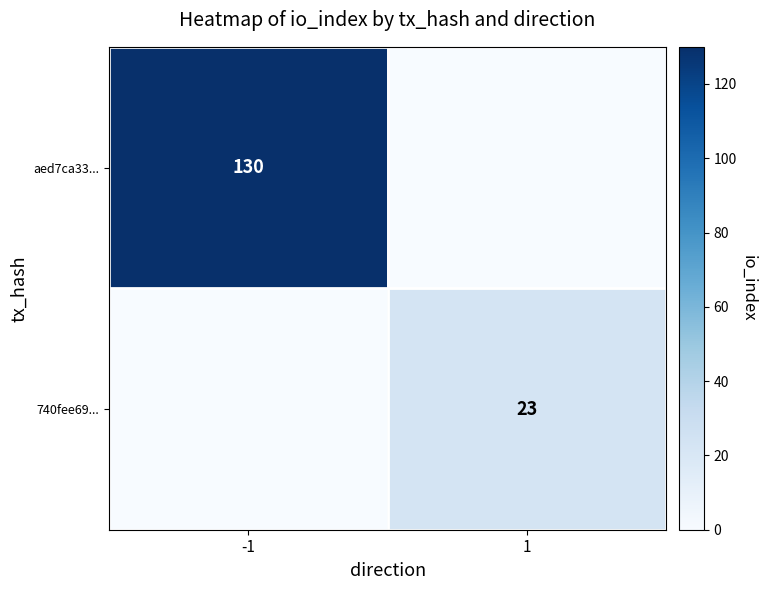

At which category is the sum across all series the highest?

-1